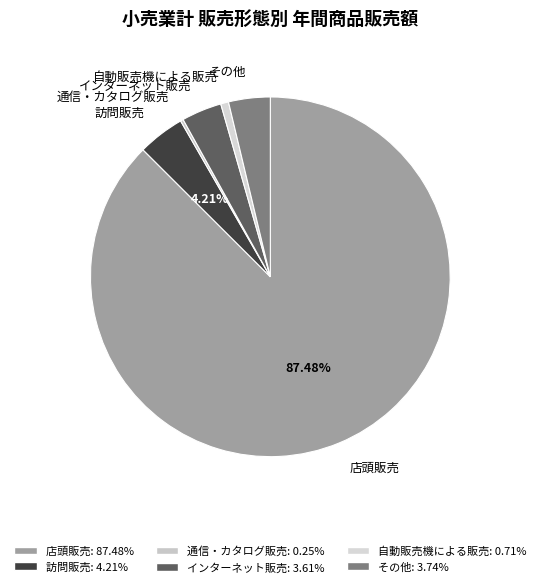

Is there a majority slice in this chart?

Yes